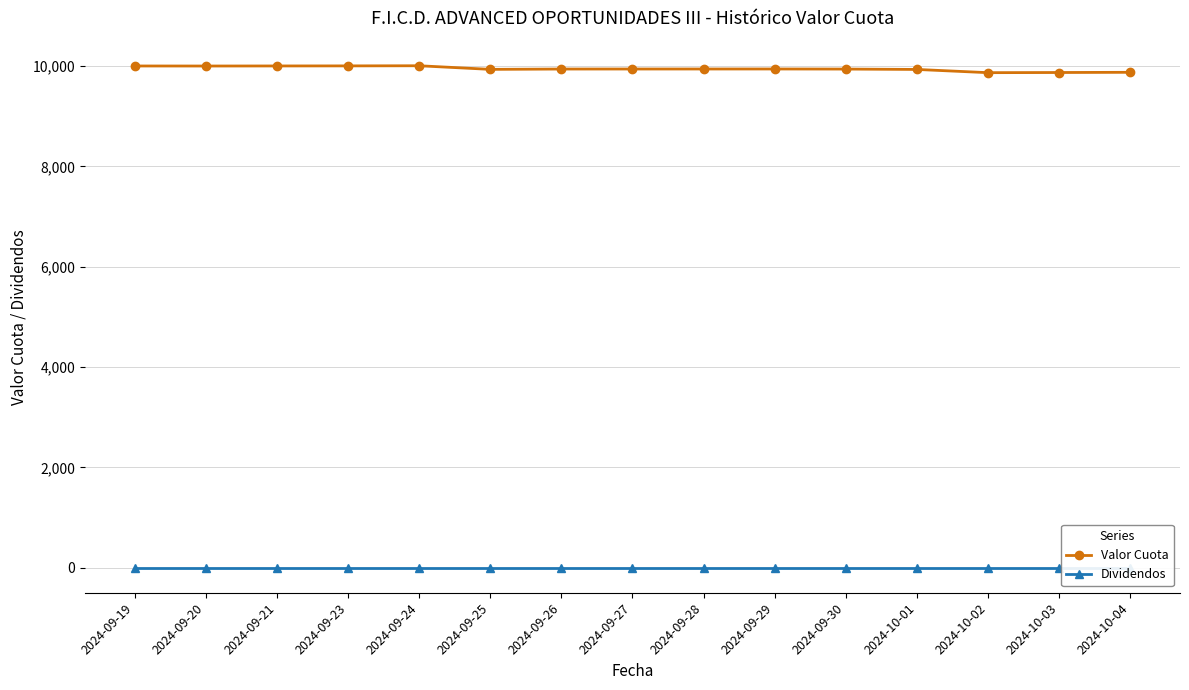

Is the value of Valor Cuota at 2024-09-23 greater than the value of Dividendos at 2024-10-04?

Yes